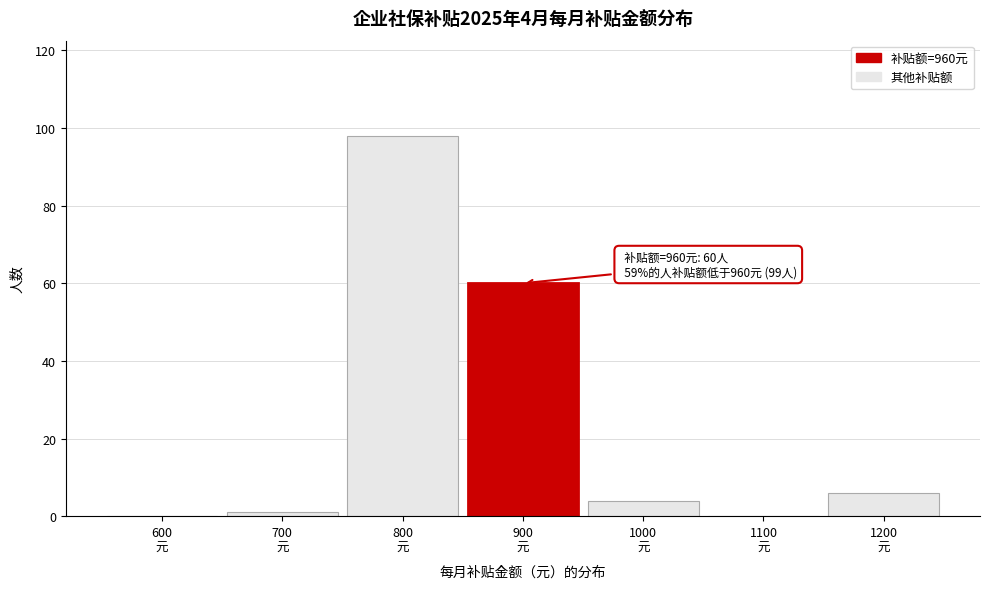

What is the sum of all values?

169